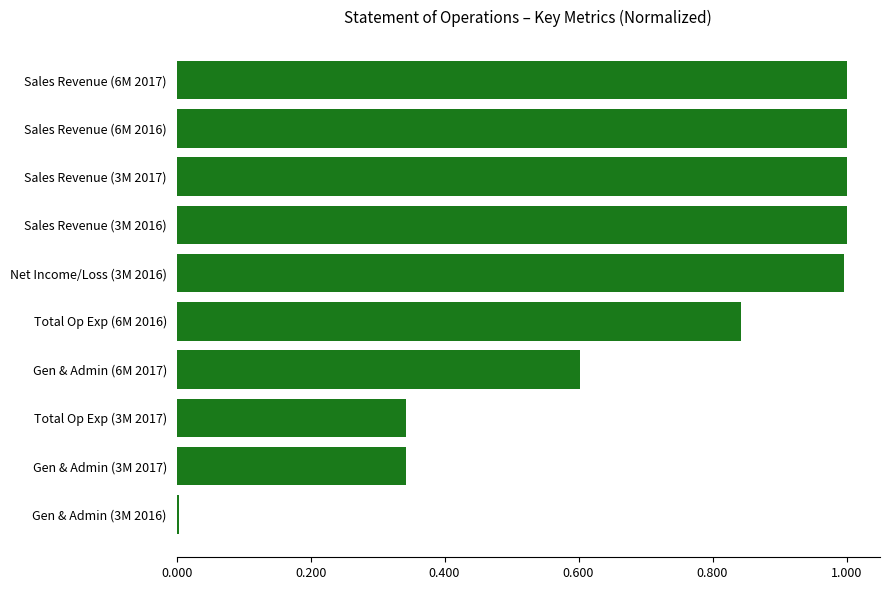

True or false: the data shows 1.5 at Total Op Exp (6M 2016).

False